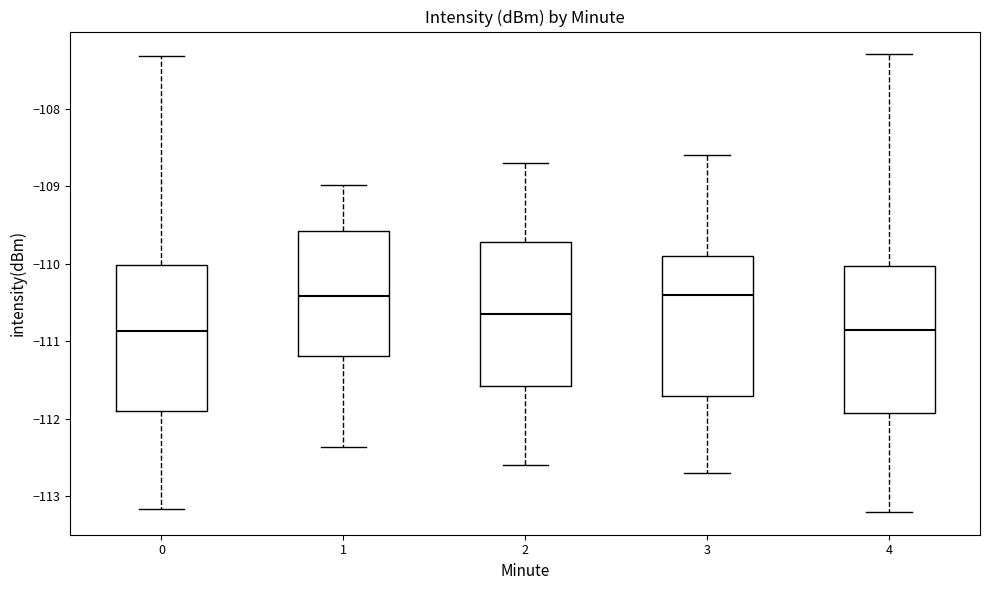

Reading left to right, read every box against the y-axis: the position of its median line, the range the box covers, and the ends of its whiskers. The values are not printed on the chart, so give them approximately, as read against the axis.

0: median -110.9, box -111.9 to -110.0, whiskers -113.2 to -107.3
1: median -110.4, box -111.2 to -109.6, whiskers -112.4 to -109.0
2: median -110.6, box -111.6 to -109.7, whiskers -112.6 to -108.7
3: median -110.4, box -111.7 to -109.9, whiskers -112.7 to -108.6
4: median -110.8, box -111.9 to -110.0, whiskers -113.2 to -107.3